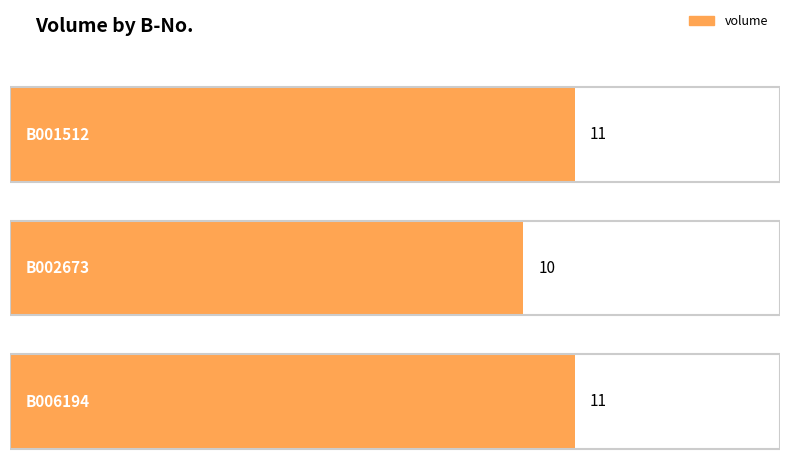

Rank the categories by value from highest to lowest.

B001512, B006194, B002673